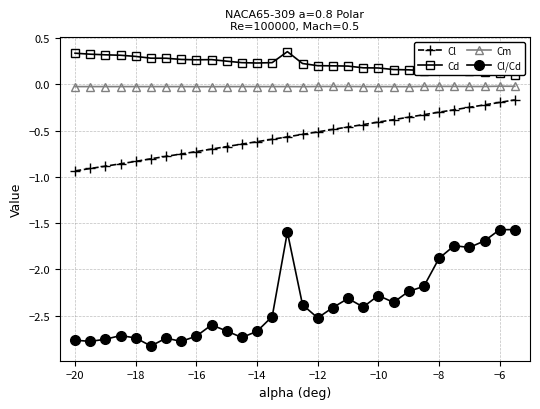

True or false: Cm has more than 1 points higher than both neighbors.

False